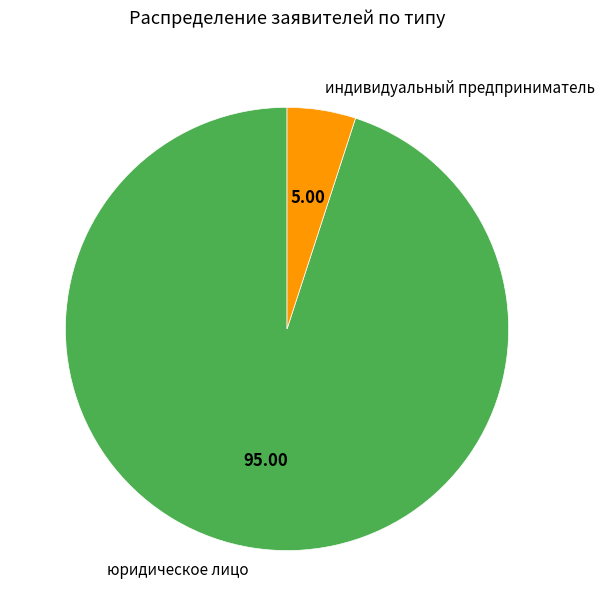

Which slice is the smallest?

индивидуальный предприниматель